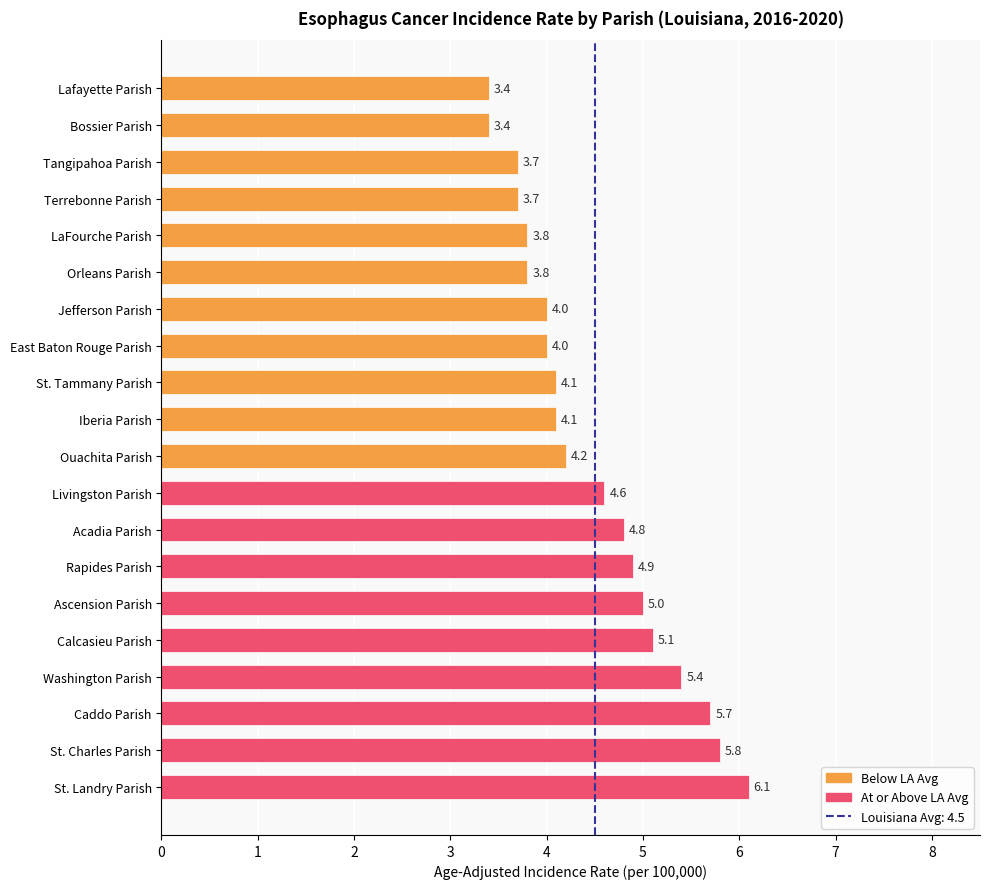

What is the difference between the maximum and minimum values?

2.7